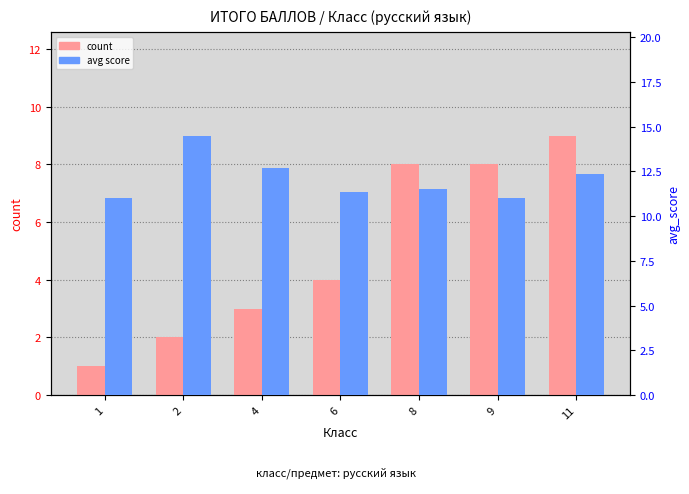

What are all the series names shown in the legend?

count, avg score